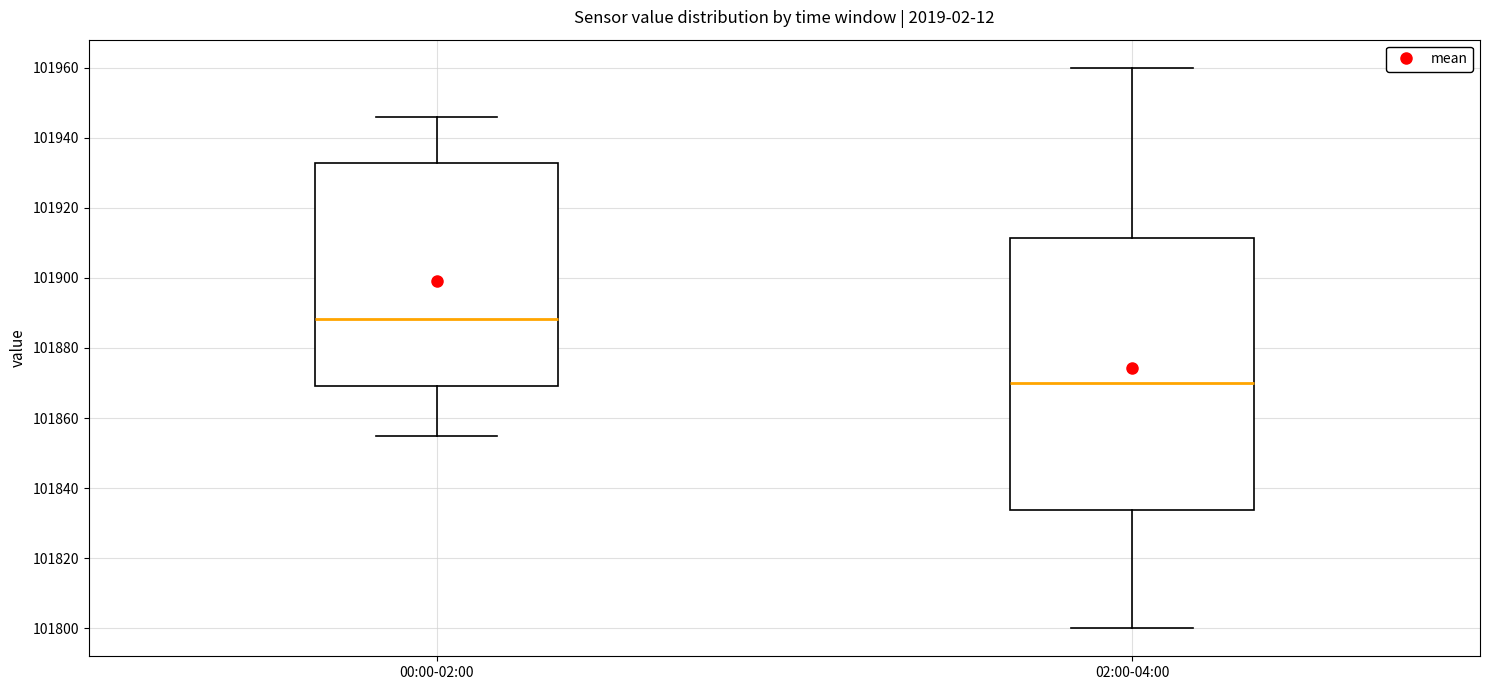

Which box is the tallest, from its lower edge to its upper edge?

02:00-04:00